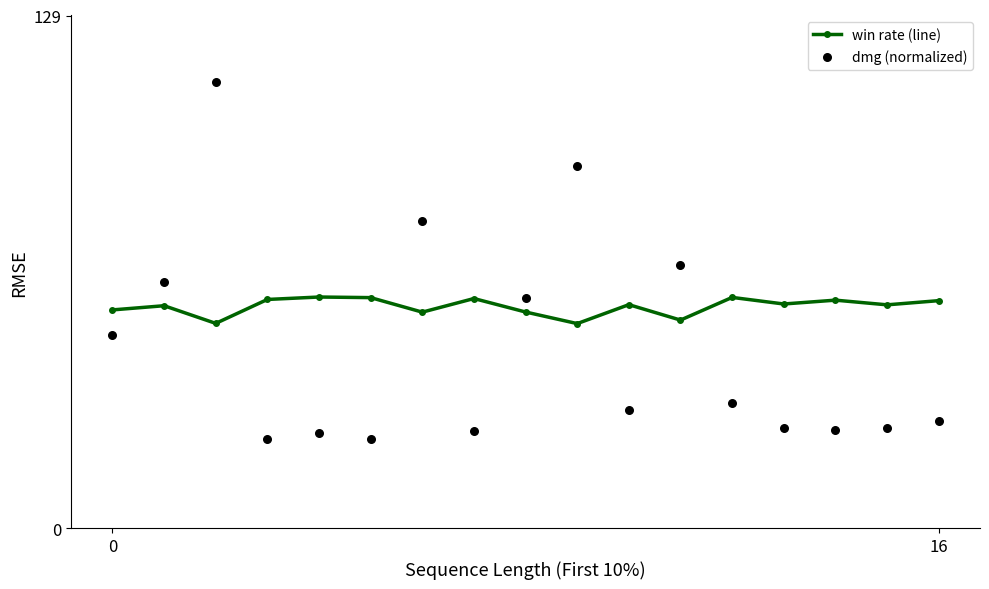

Which series has the largest Y range (max minus min)?

dmg (normalized)